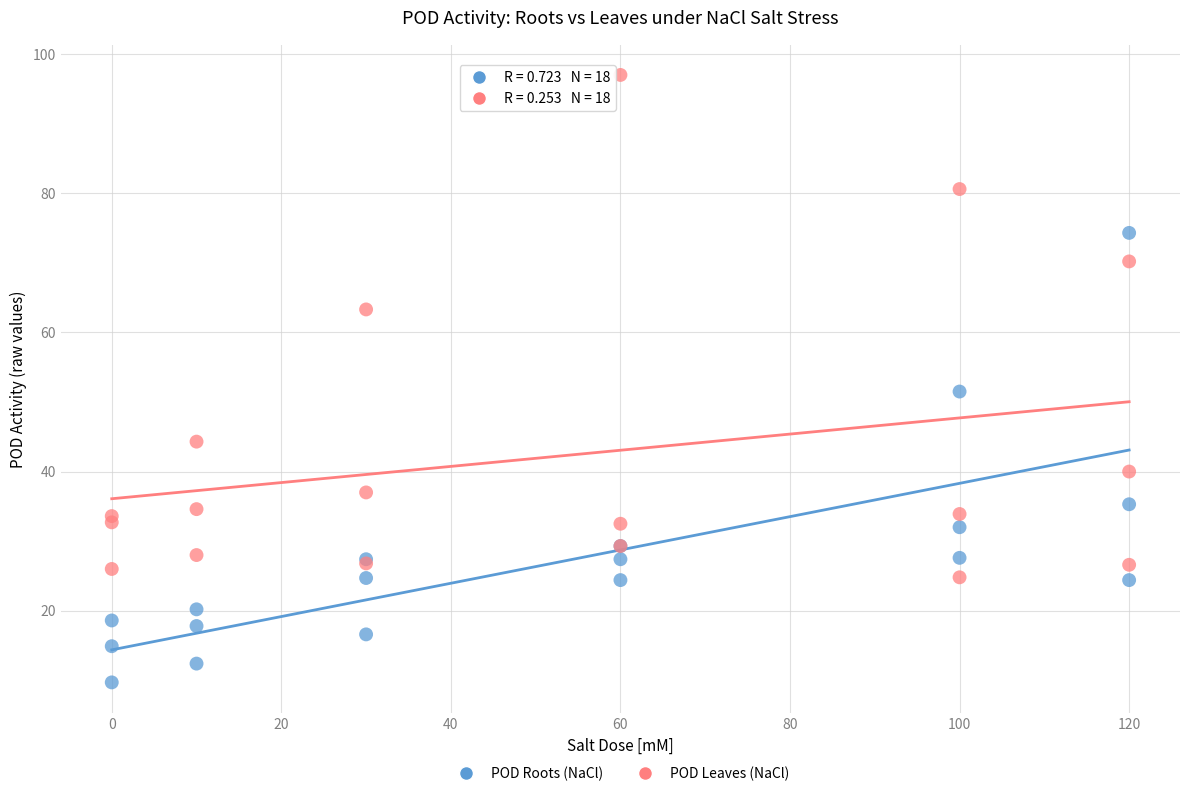

What are all the series names shown in the legend?

POD Roots (NaCl), POD Leaves (NaCl)